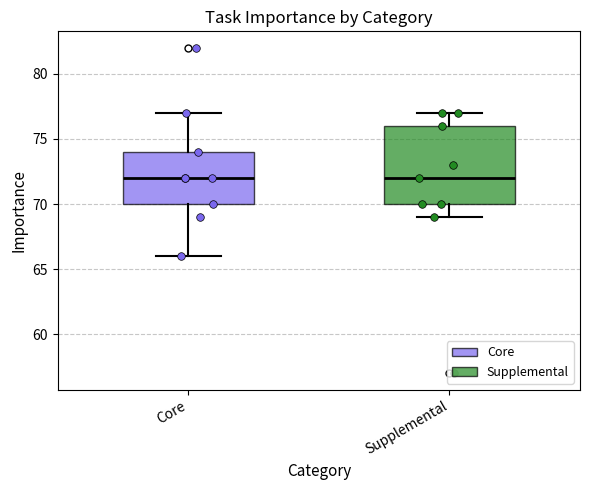

Reading left to right, read every box against the y-axis: the position of its median line, the range the box covers, and the ends of its whiskers. The values are not printed on the chart, so give them approximately, as read against the axis.

Core: median 72, box 70 to 74, whiskers 66 to 77
Supplemental: median 72, box 70 to 76, whiskers 69 to 77